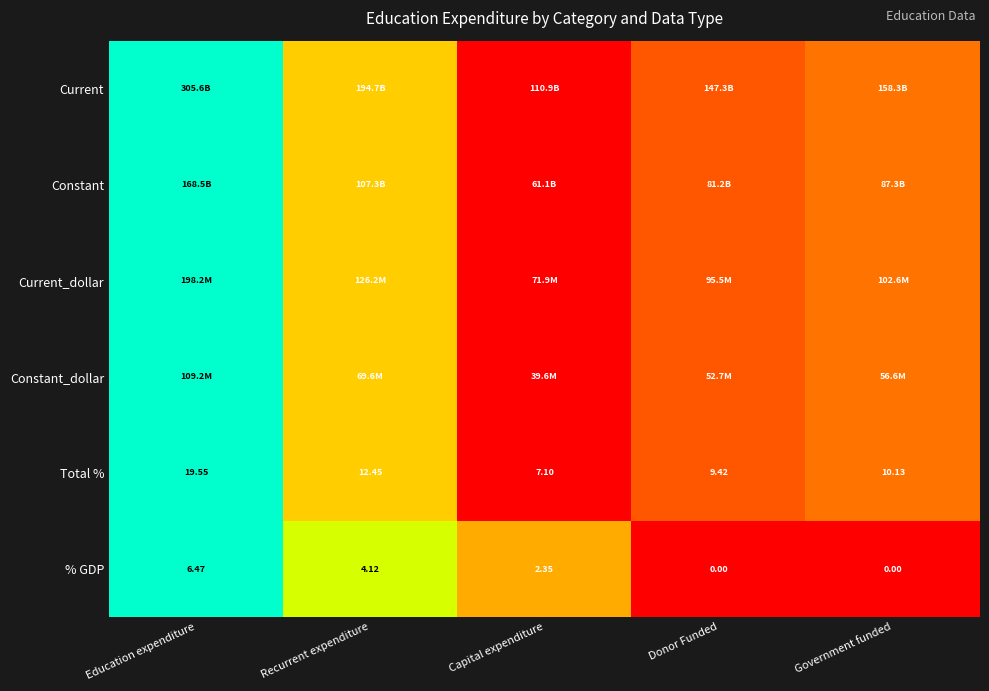

Is the value of Total % at Education expenditure greater than the value of % GDP at Government funded?

Yes